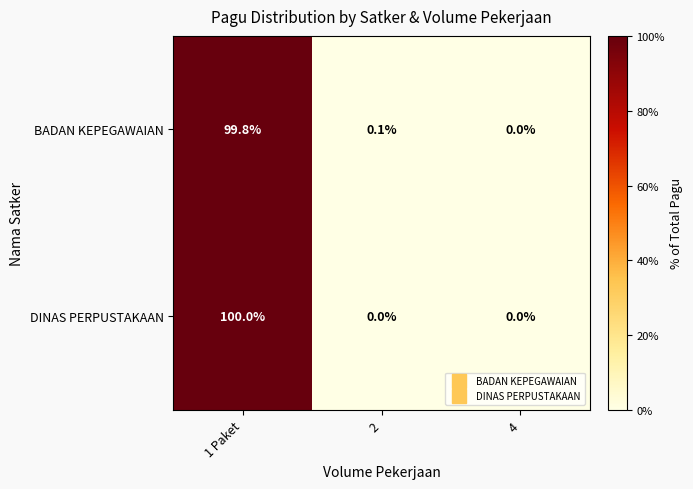

What is the average value of the DINAS PERPUSTAKAAN series?

33.3